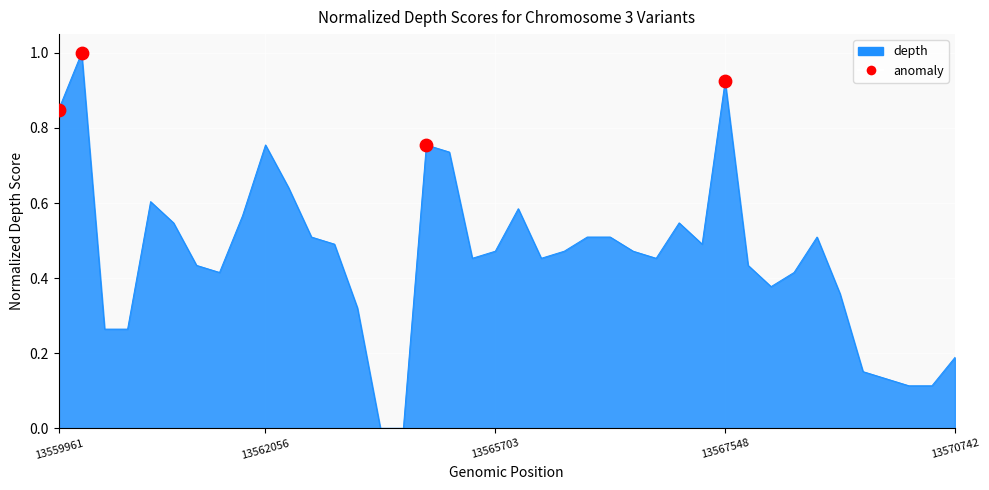

What is the greatest value displayed?

1.0